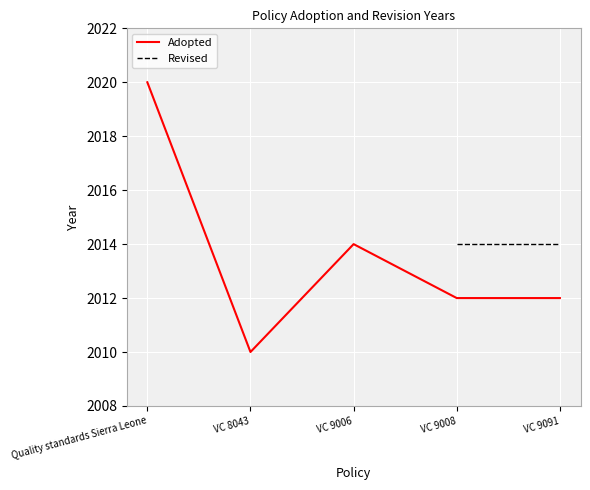

The value of Adopted at VC 9091 is 3353.2. True or false?

False